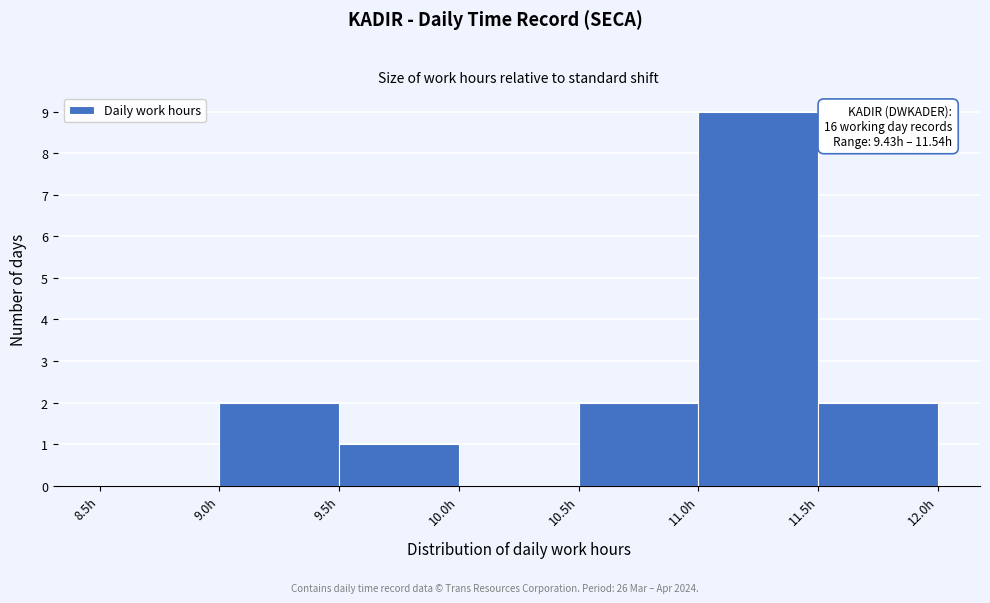

Over which range of the x-axis is the bar tallest?

11.0 to 11.5